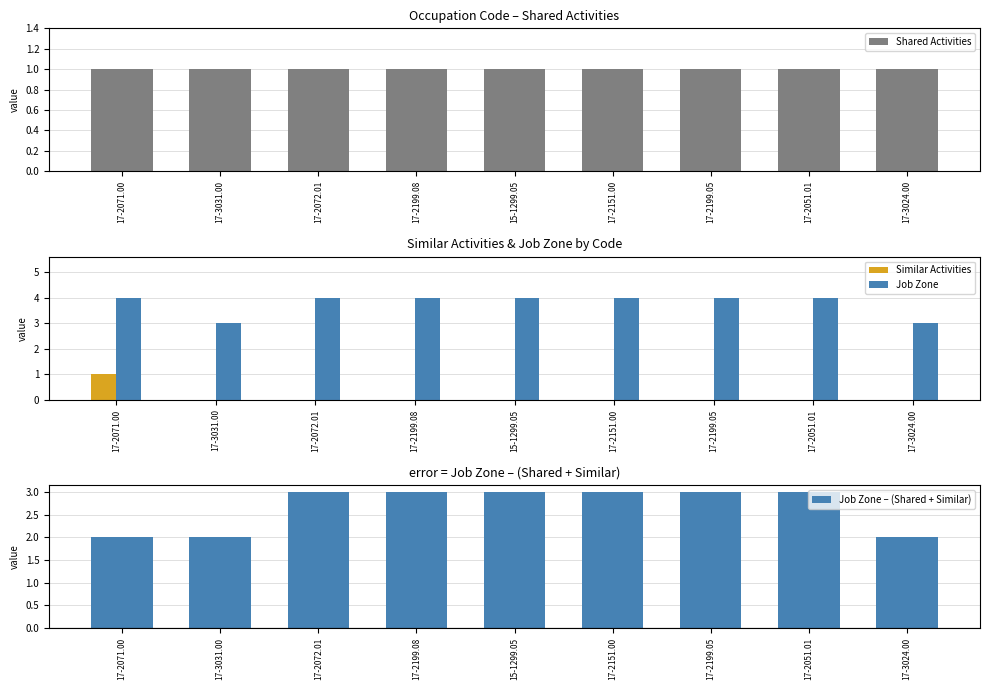

Rank the categories by Shared Activities value from lowest to highest.

17-2071.00, 17-3031.00, 17-2072.01, 17-2199.08, 15-1299.05, 17-2151.00, 17-2199.05, 17-2051.01, 17-3024.00